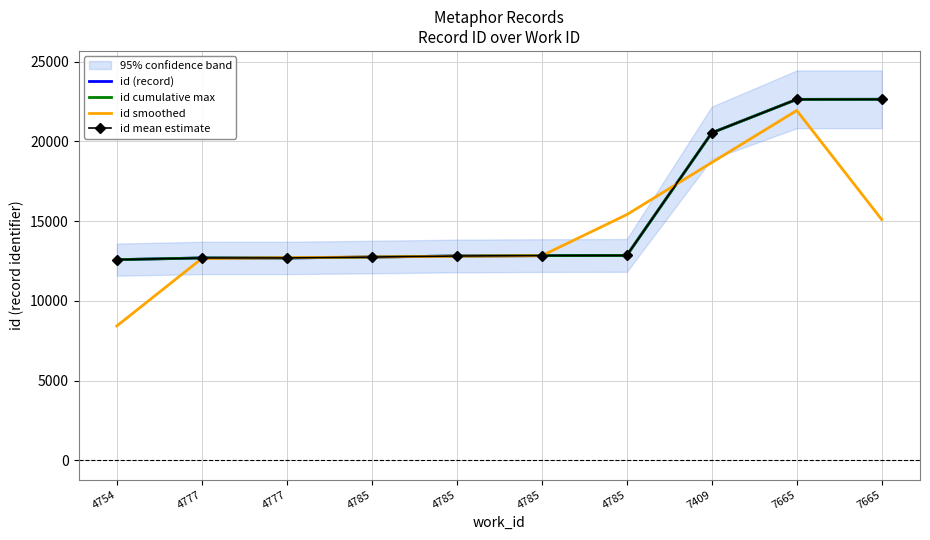

What is the difference between the highest and lowest values at 4777?

35.3